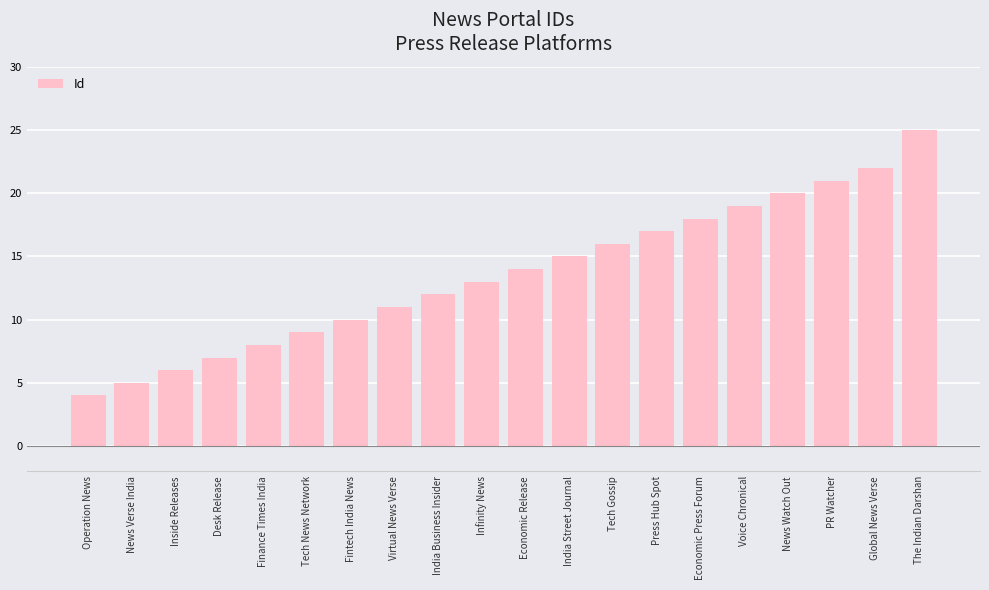

Which category has the highest value across all series?

The Indian Darshan